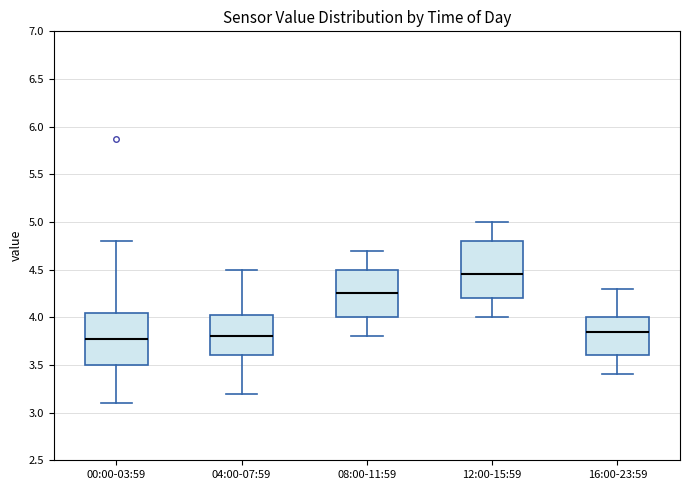

Reading left to right, read every box against the y-axis: the position of its median line, the range the box covers, and the ends of its whiskers. The values are not printed on the chart, so give them approximately, as read against the axis.

00:00-03:59: median 3.75, box 3.50 to 4.05, whiskers 3.10 to 4.80
04:00-07:59: median 3.80, box 3.60 to 4.05, whiskers 3.20 to 4.50
08:00-11:59: median 4.25, box 4.00 to 4.50, whiskers 3.80 to 4.70
12:00-15:59: median 4.45, box 4.20 to 4.80, whiskers 4.00 to 5.00
16:00-23:59: median 3.85, box 3.60 to 4.00, whiskers 3.40 to 4.30